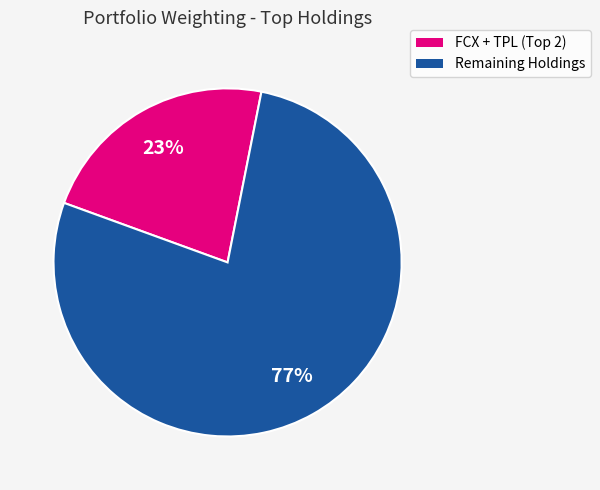

Does any single category account for the majority?

Yes